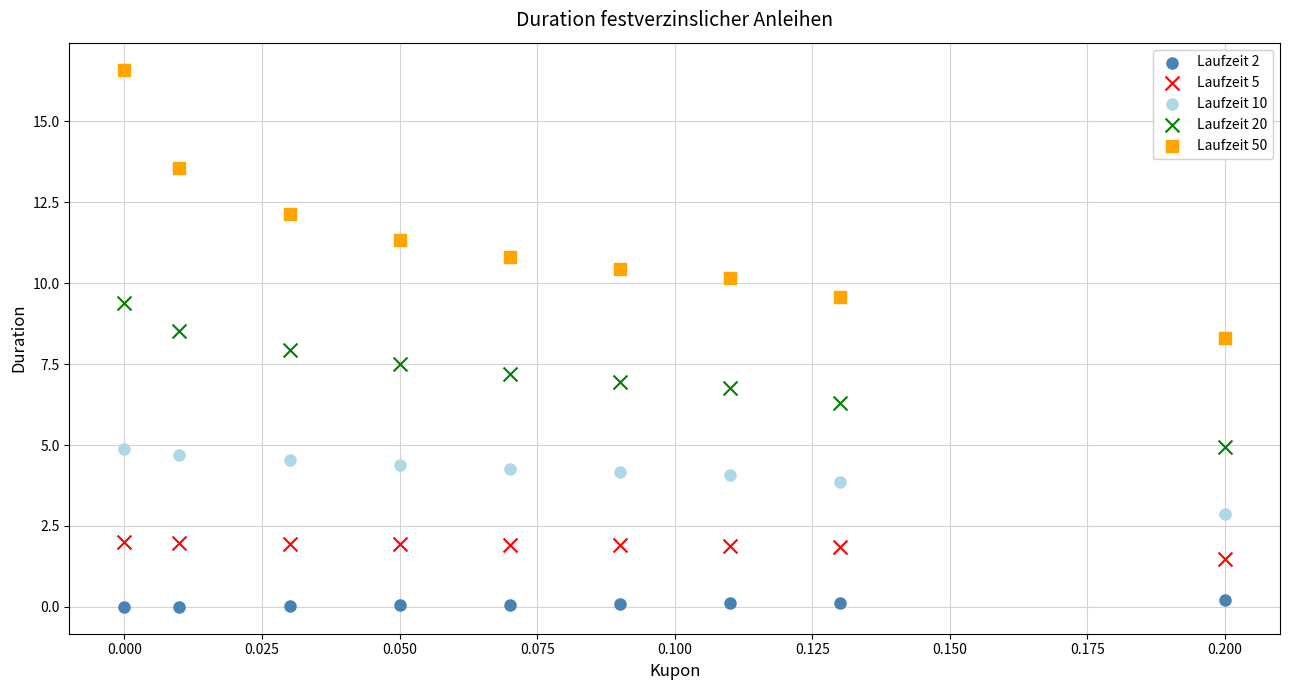

Across all data points, what is the range of Y values (max minus min)?

16.6